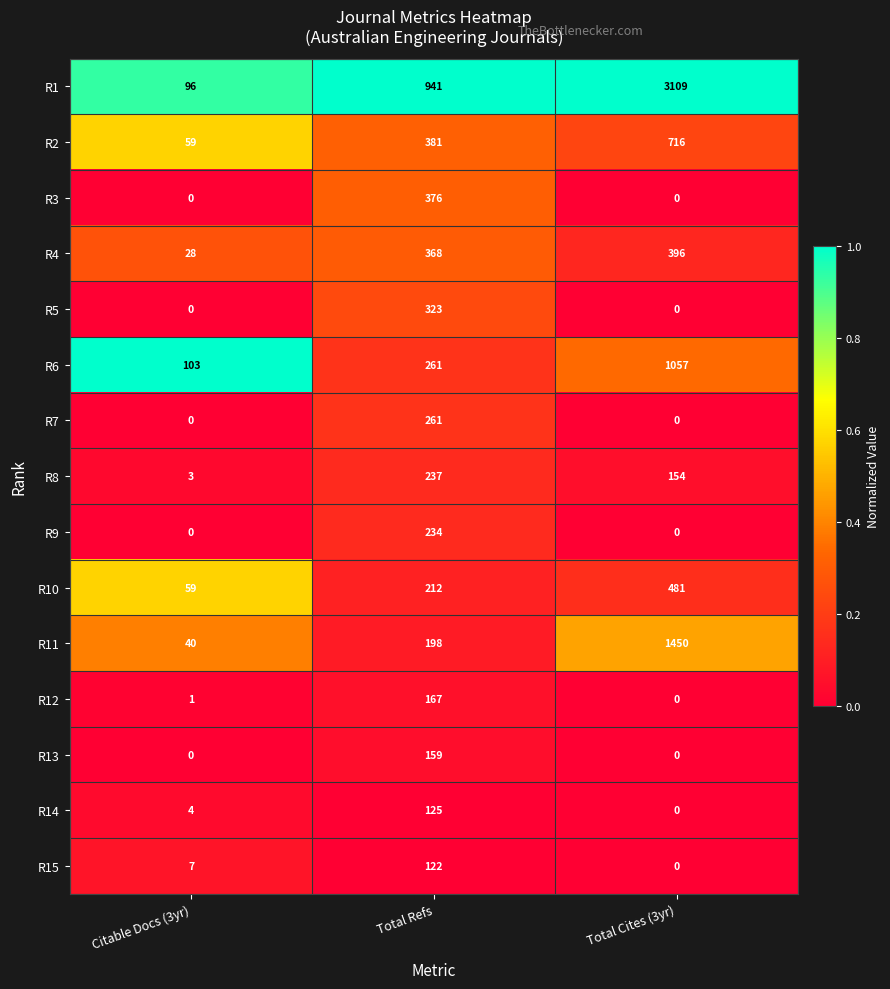

What is the difference between the maximum and minimum values in the R7 series?

261